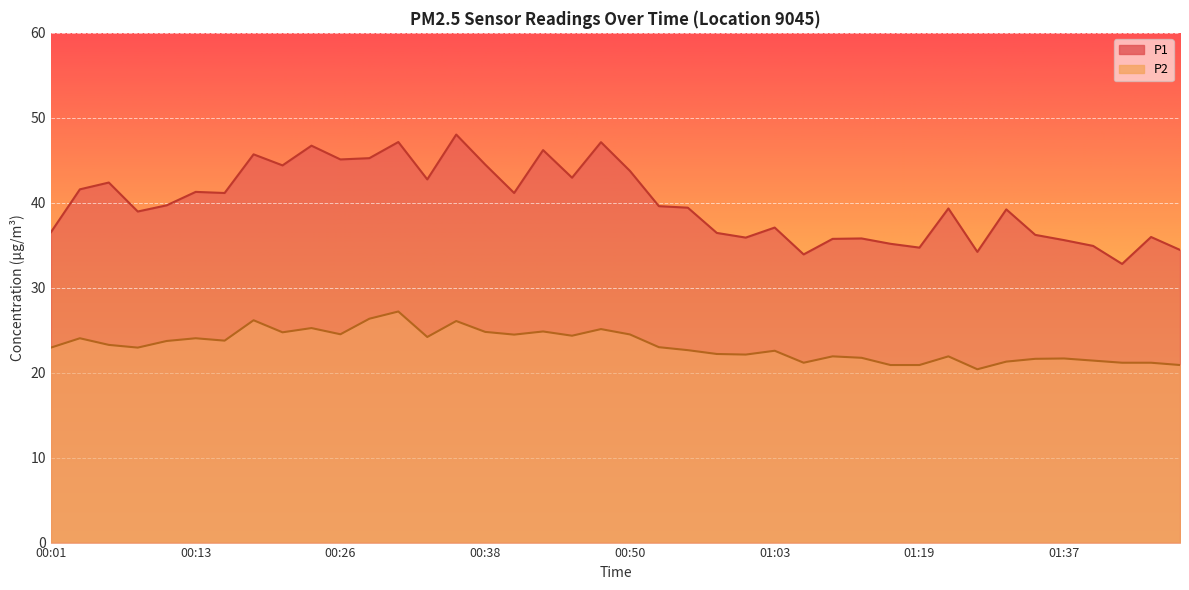

What value does the P2 series have at 00:30?

27.2